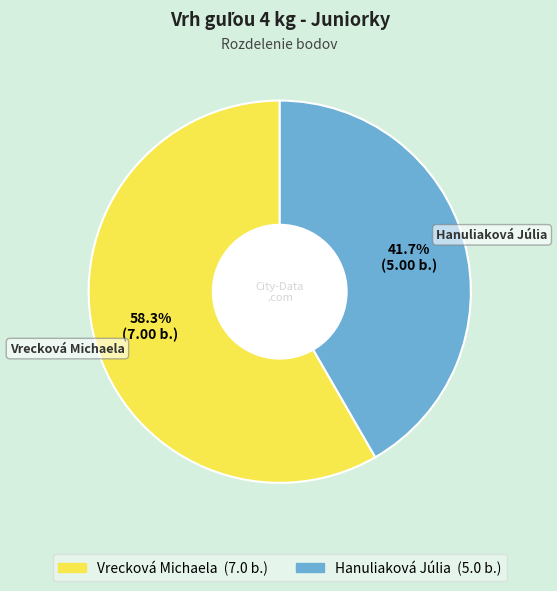

Count the number of slices in the pie.

2